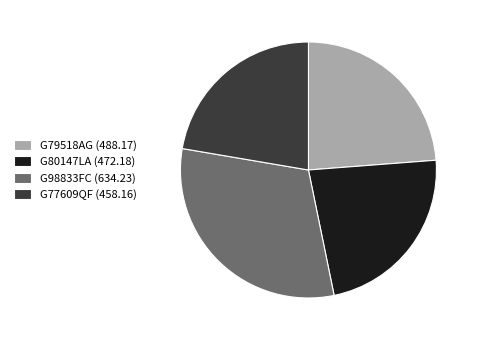

Which has a higher value, G80147LA or G77609QF?

G80147LA